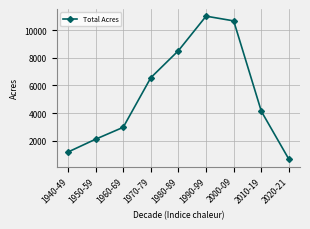

At which category does the data reach its first local peak?

1990-99